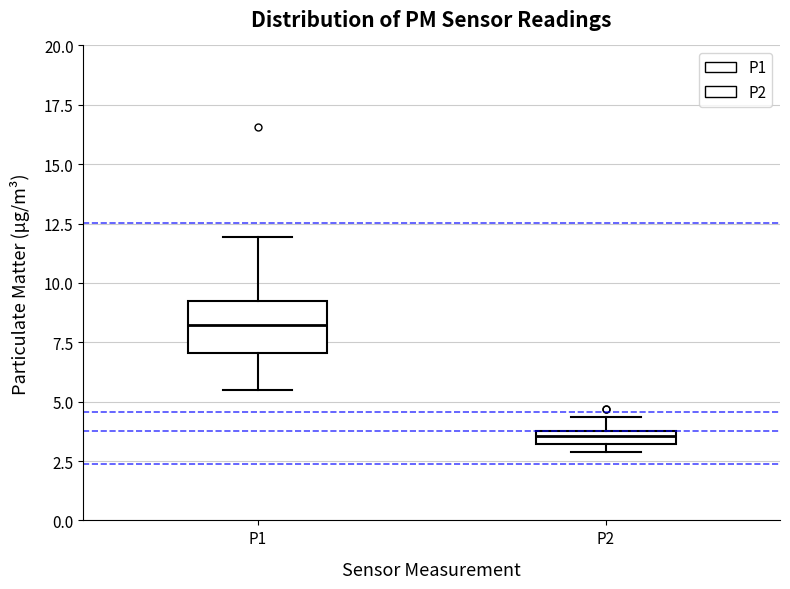

Comparing the boxes themselves (not the whiskers), which one is the tallest?

P1